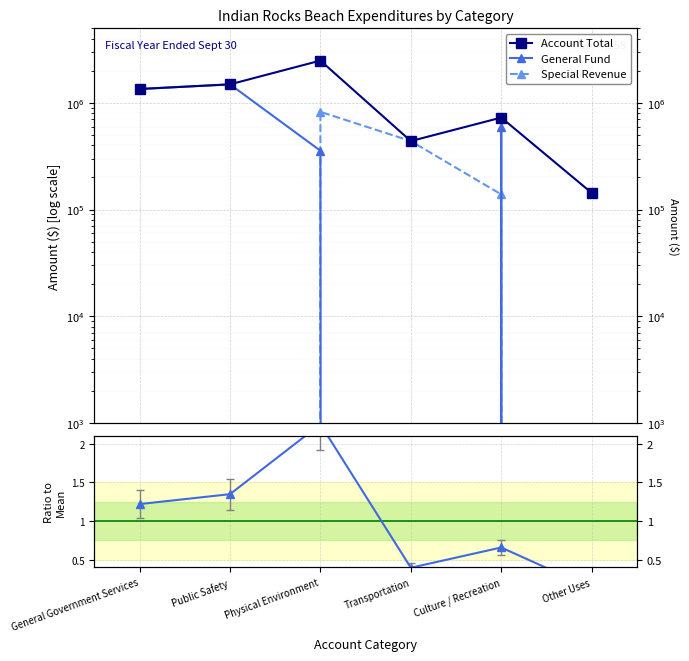

What is the difference between the maximum and second lowest values in the Special Revenue series?

825260.0